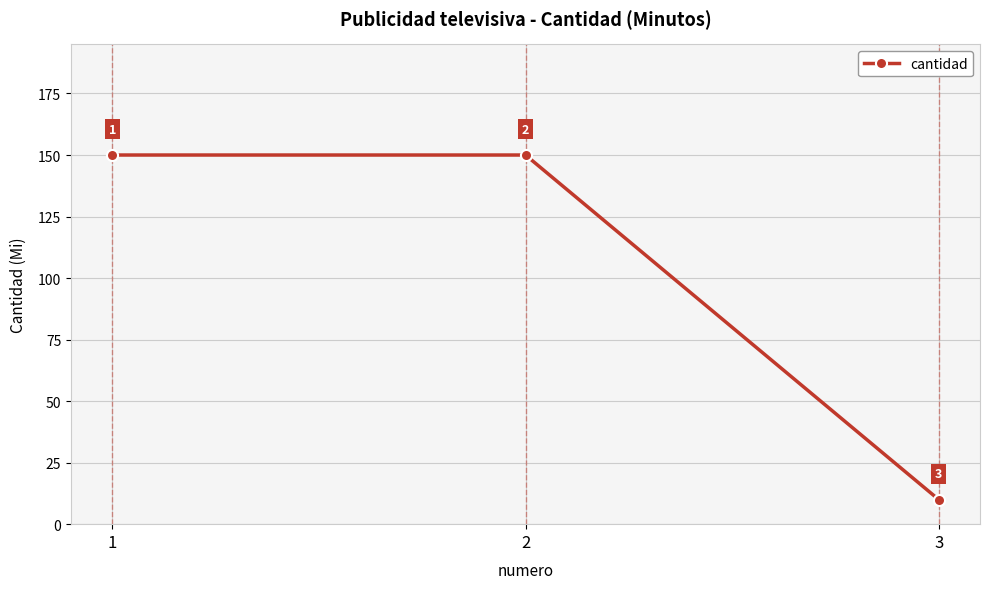

The chart shows a value of 234 at 1. True or false?

False